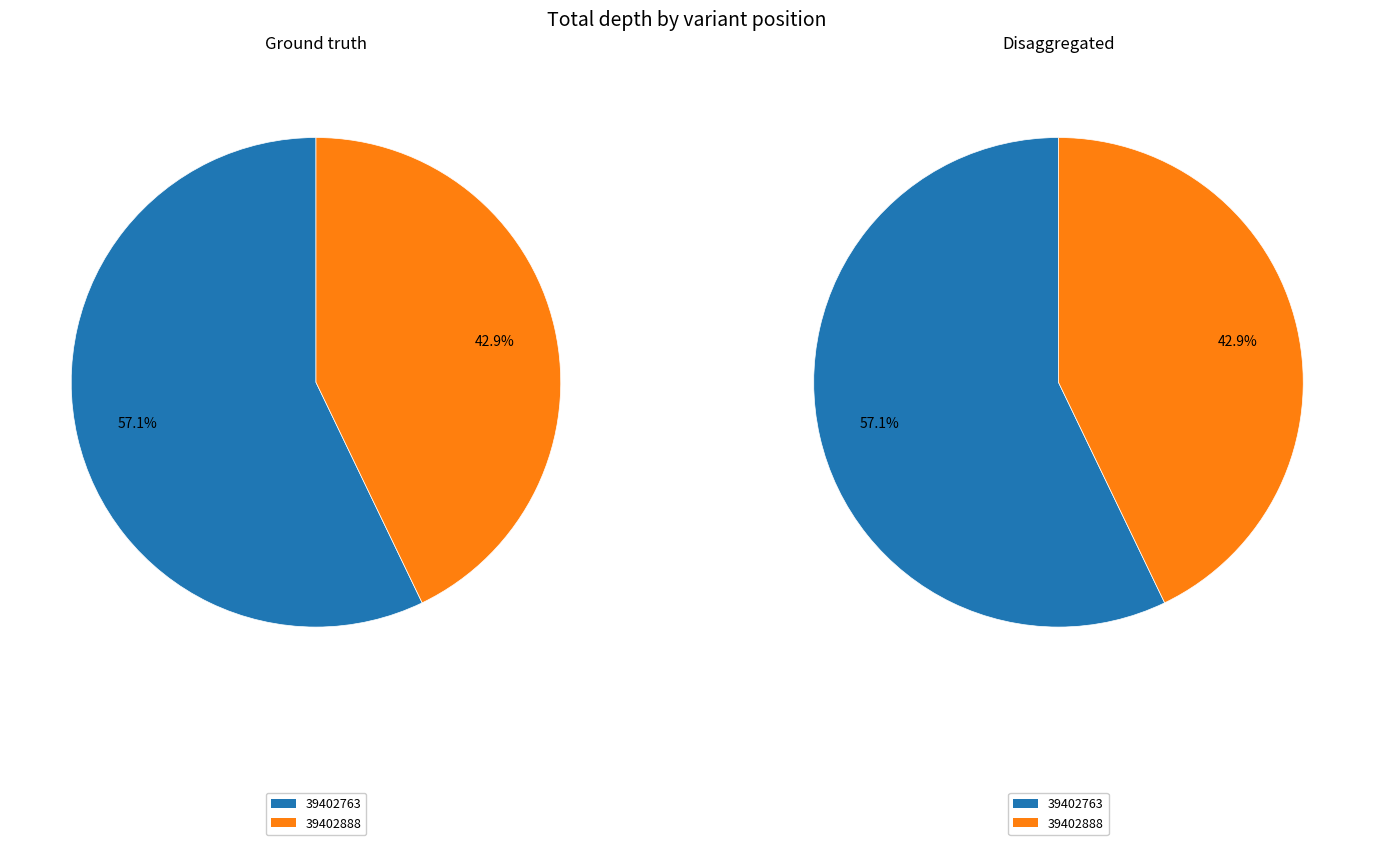

How many slices are in this pie chart?

2